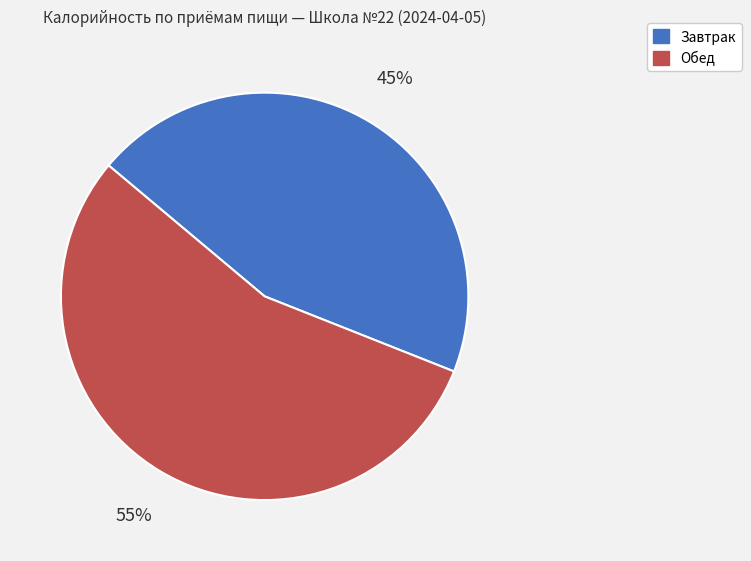

Is the sum of Обед and Завтрак greater than half?

Yes